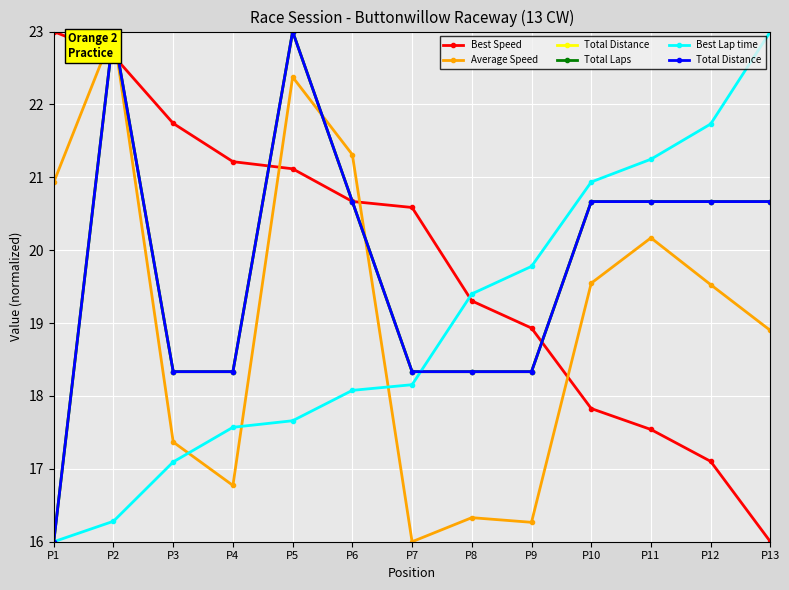

At which category is the sum across all series the highest?

P2